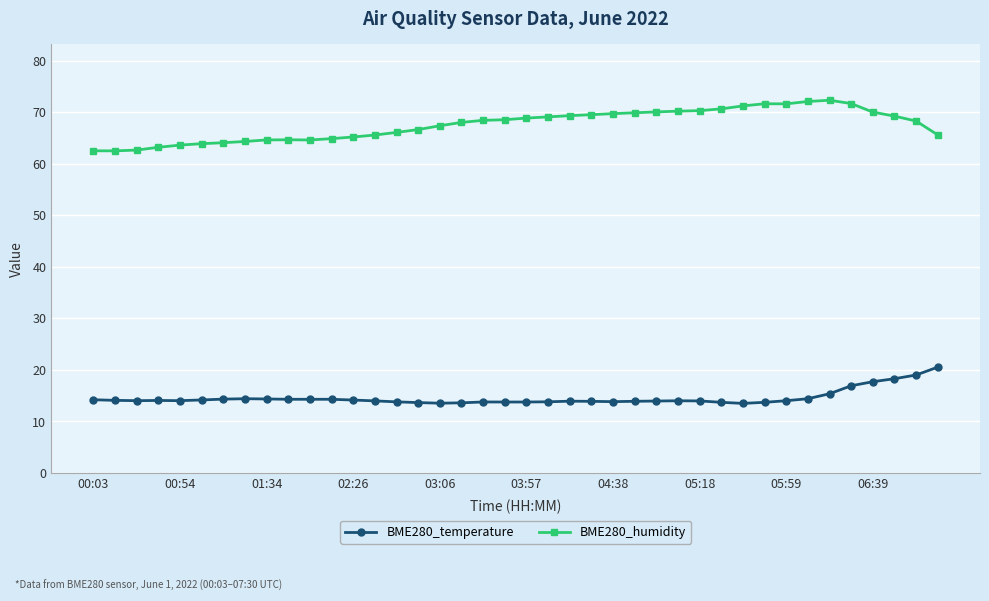

What is the lowest value of the BME280_temperature series?

13.5